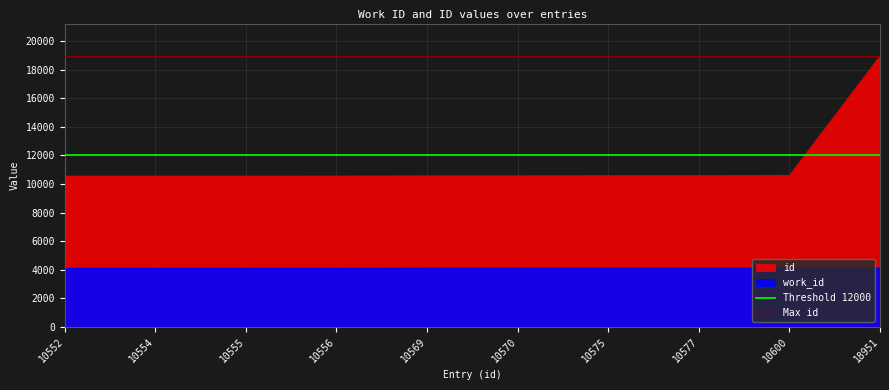

What is the average value of the Max id series?

18951